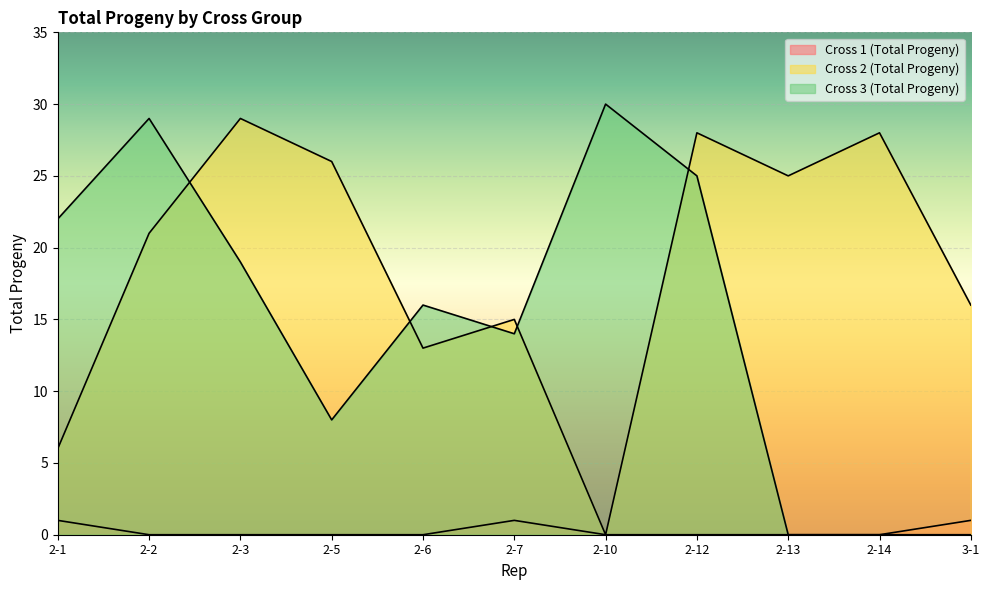

Count the number of data series in this chart.

3